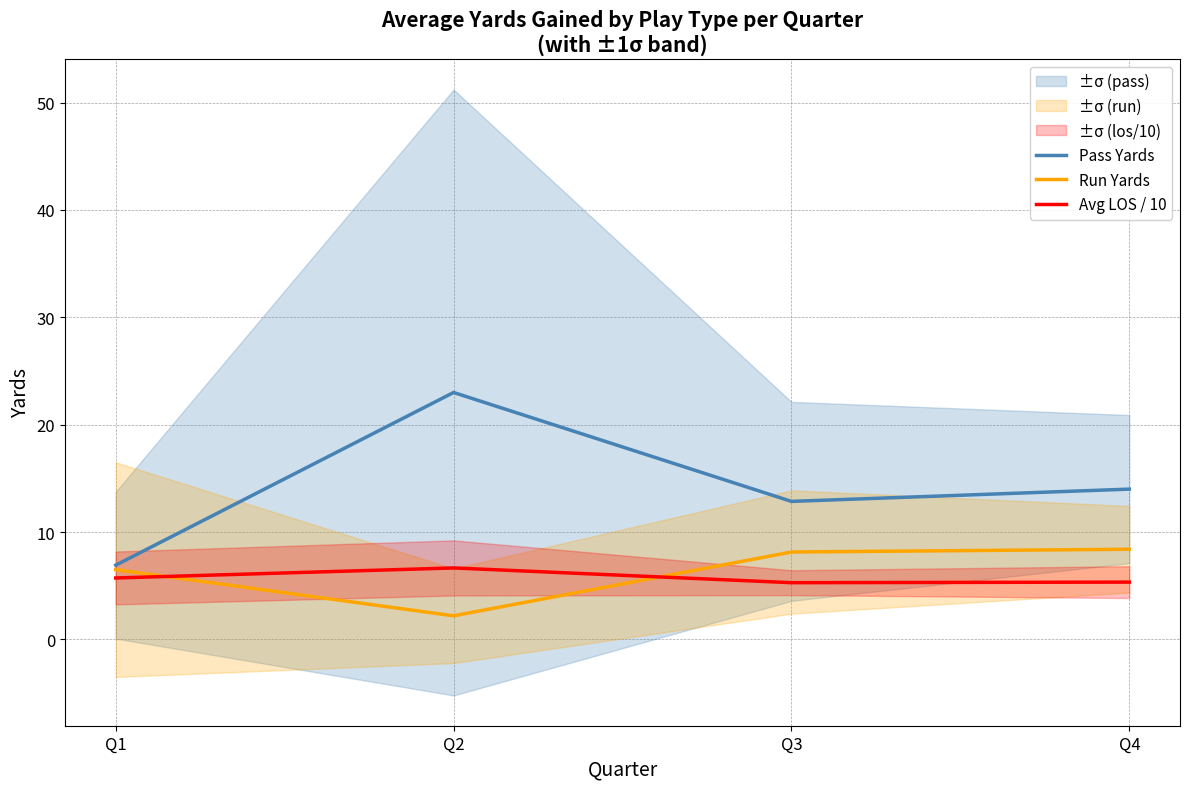

Reading right to left, transcribe all the data shown in this chart.

Pass Yards: Q4=14.0	Q3=12.9	Q2=23.0	Q1=6.9
Run Yards: Q4=8.4	Q3=8.1	Q2=2.2	Q1=6.5
Avg LOS / 10: Q4=5.3	Q3=5.3	Q2=6.7	Q1=5.7